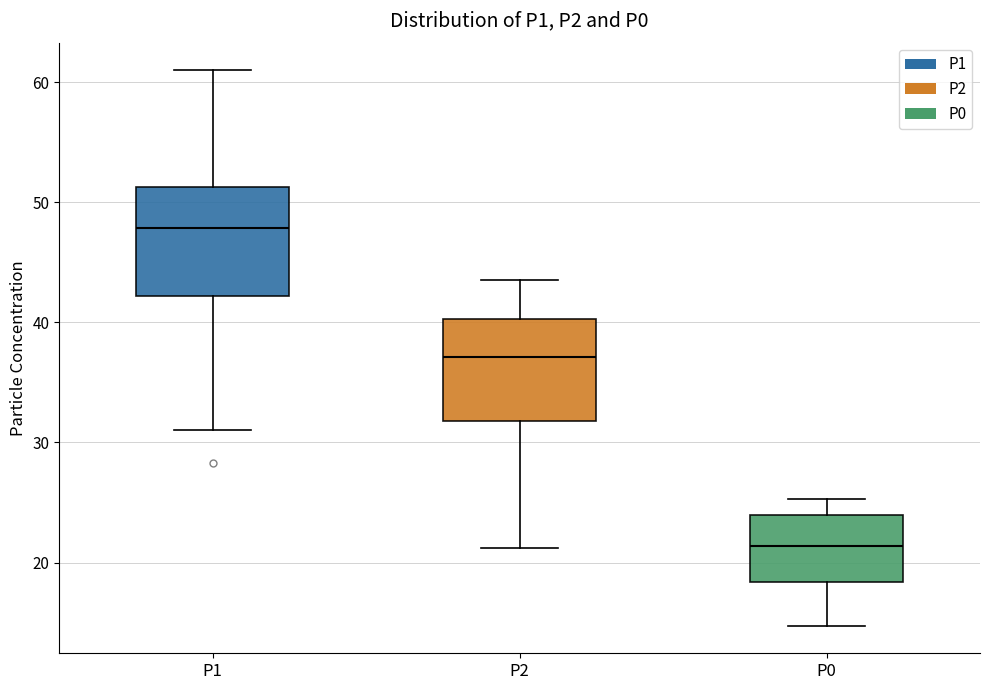

Which box's median line is the highest?

P1